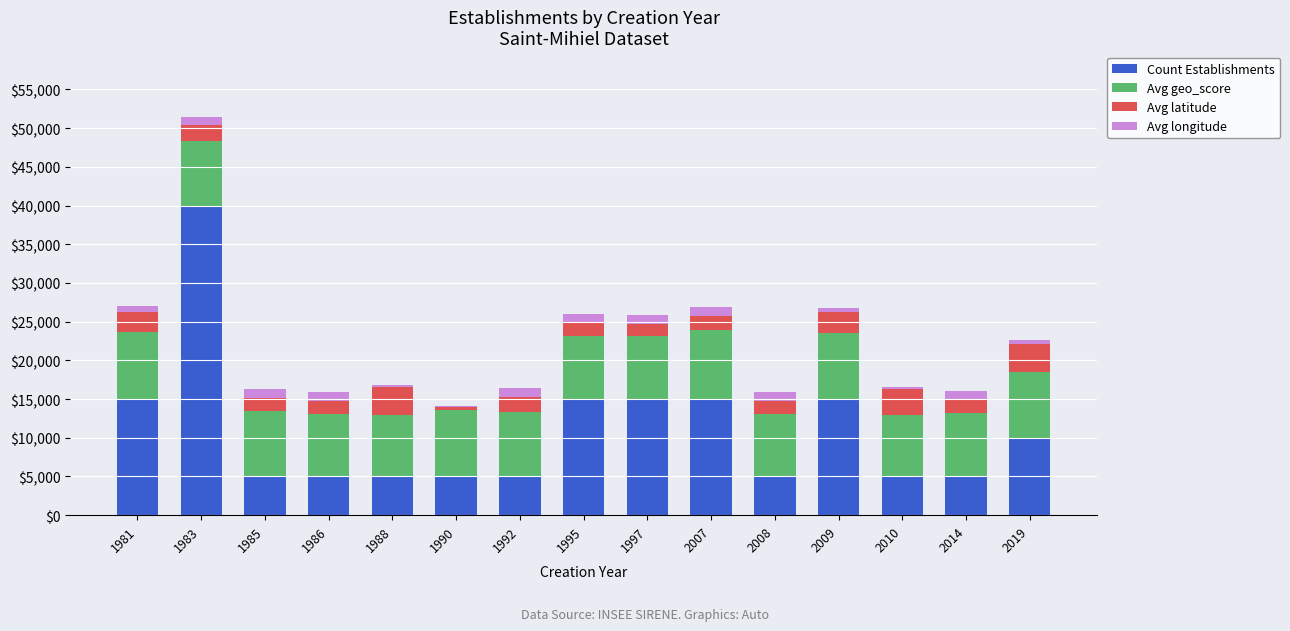

At which category is the sum across all series the highest?

1983